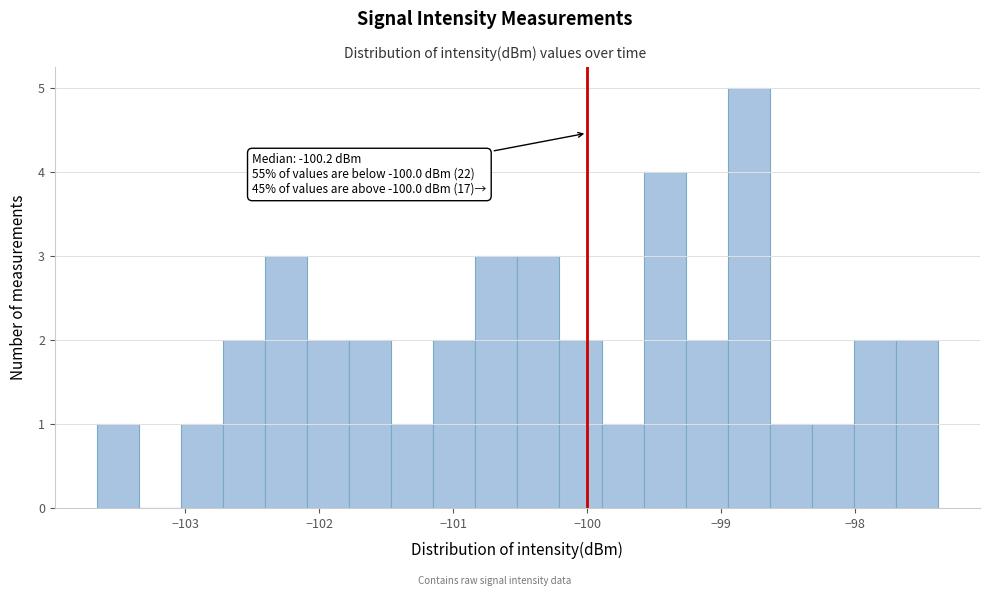

Around what value on the x-axis is the tallest bar? Give the approximate position of its centre, as read against the axis.

-98.8